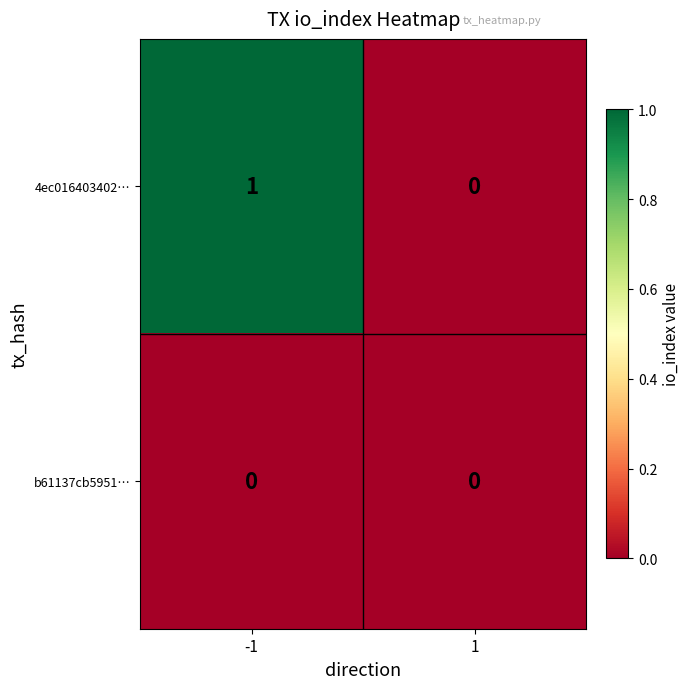

The value of 4ec016403402… at -1 is 1. True or false?

True